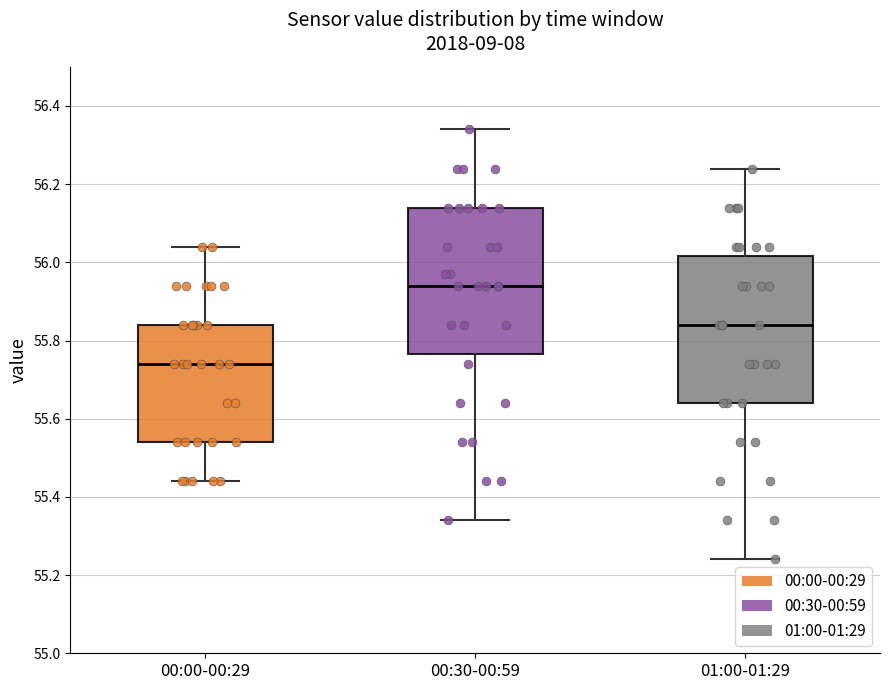

Reading left to right, read every box against the y-axis: the position of its median line, the range the box covers, and the ends of its whiskers. The values are not printed on the chart, so give them approximately, as read against the axis.

00:00-00:29: median 55.74, box 55.54 to 55.84, whiskers 55.44 to 56.04
00:30-00:59: median 55.94, box 55.76 to 56.14, whiskers 55.34 to 56.34
01:00-01:29: median 55.84, box 55.64 to 56.02, whiskers 55.24 to 56.24